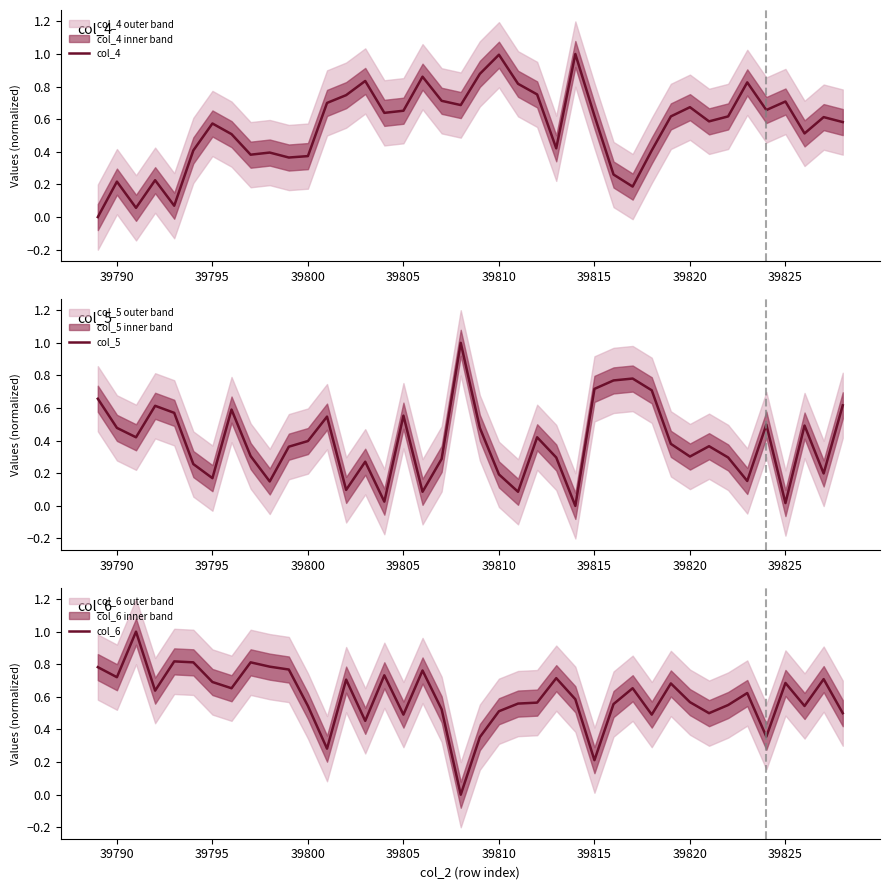

True or false: col_6 has a value of 0.3 at 39795.

False